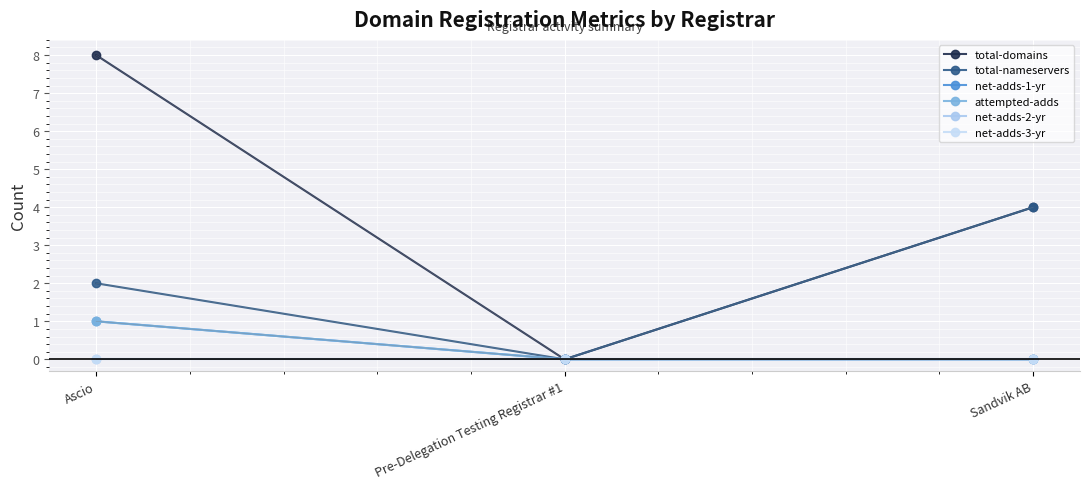

What is the greatest value displayed?

8